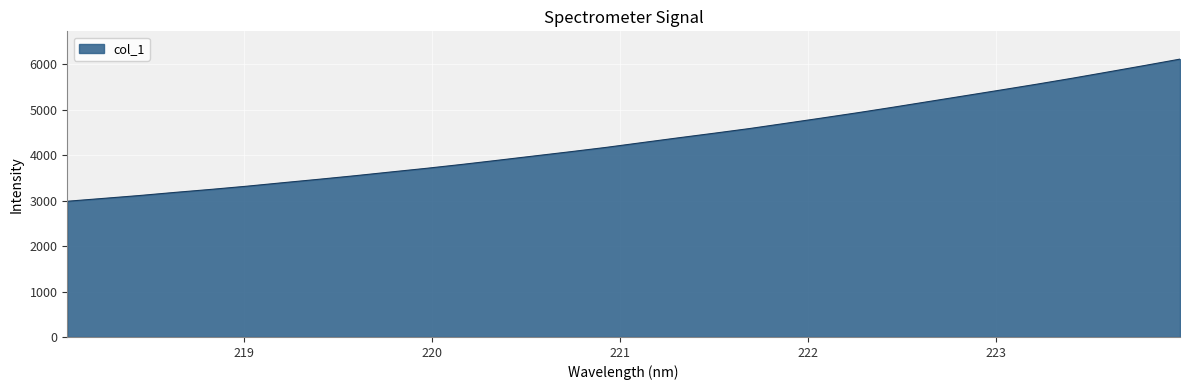

How many lines are shown in the chart?

1